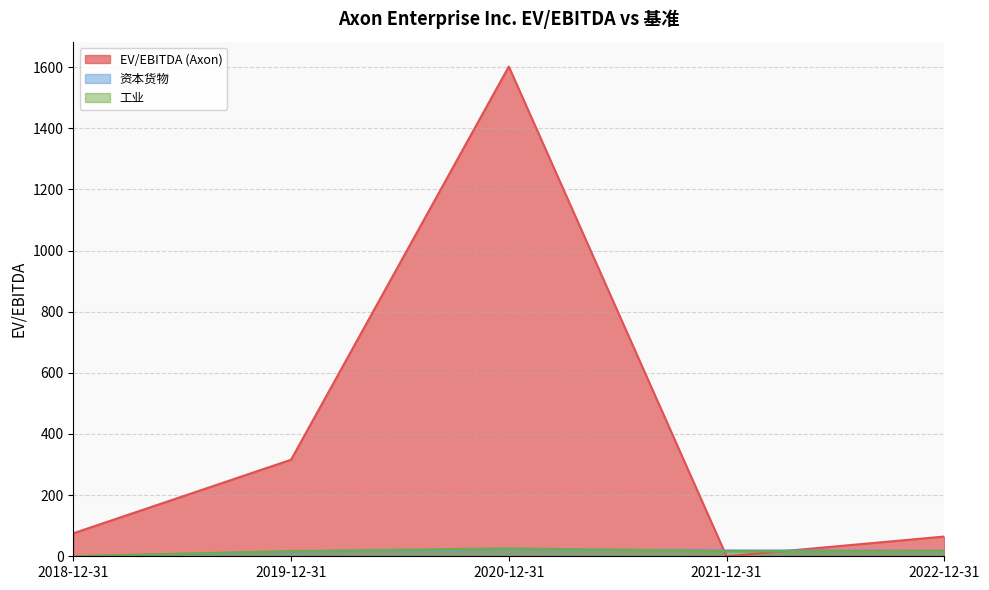

What are all the series names shown in the legend?

EV/EBITDA (Axon), 资本货物, 工业